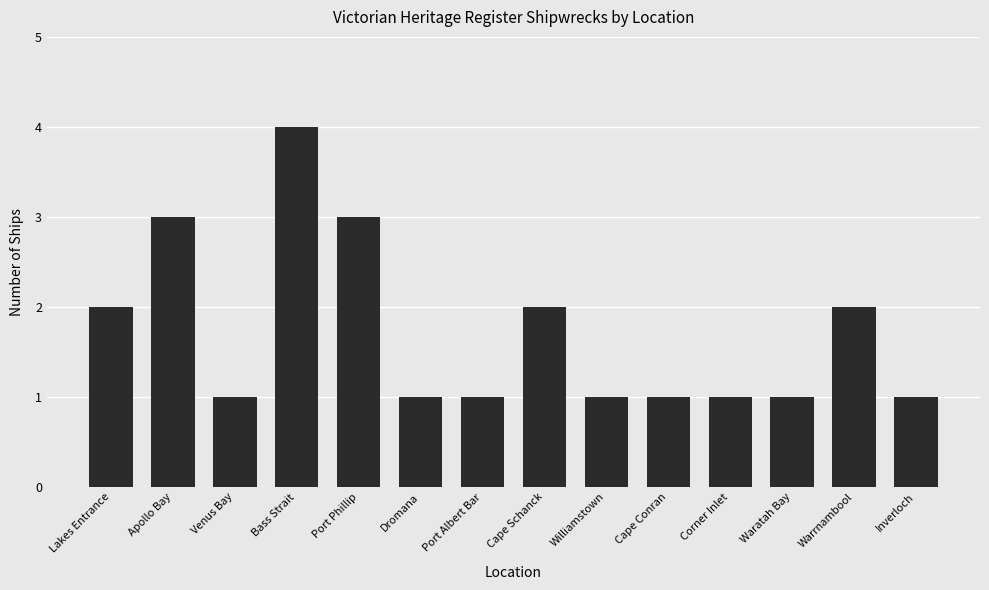

What is the maximum value shown in the chart?

4